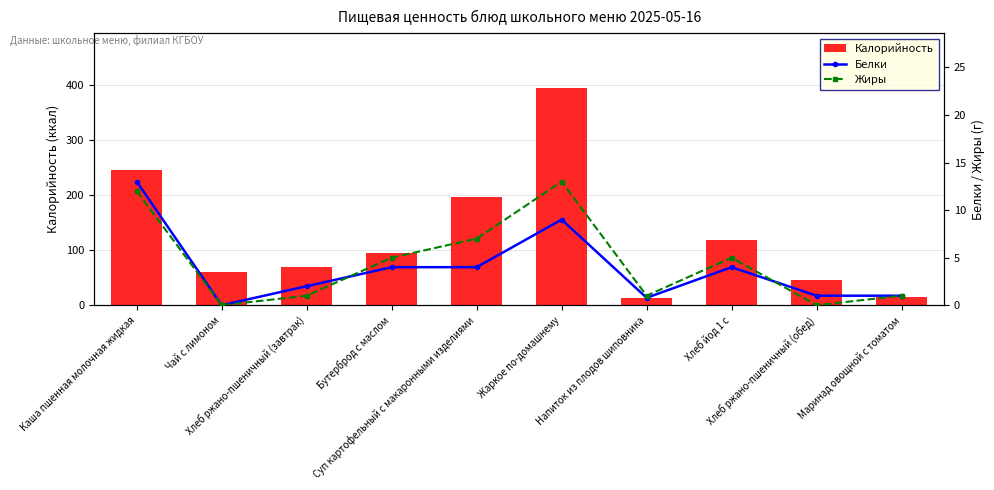

How many series are shown in this chart?

3